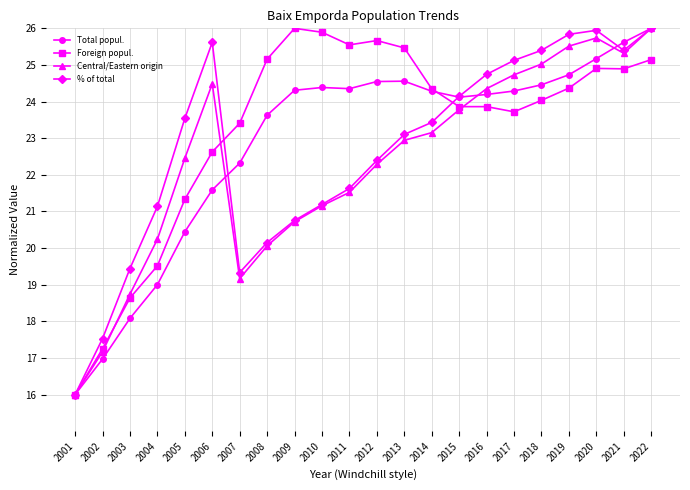

What is the average value of the Total popul. series?

22.9